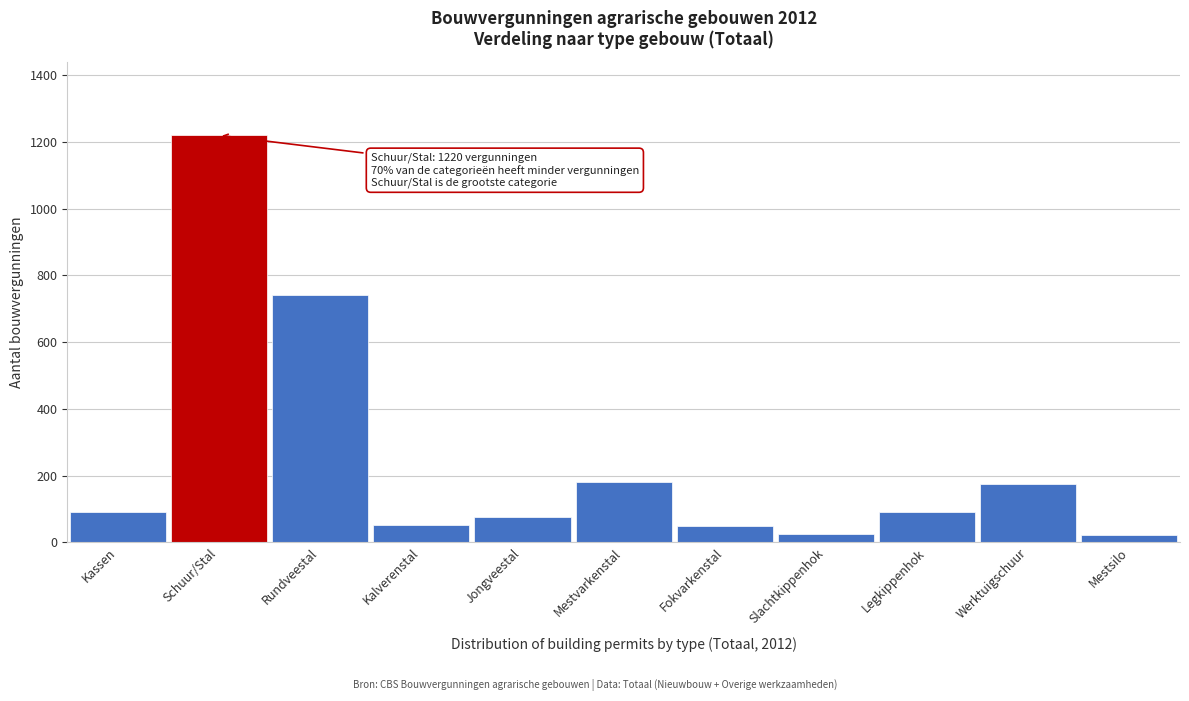

What is the average value?

247.5